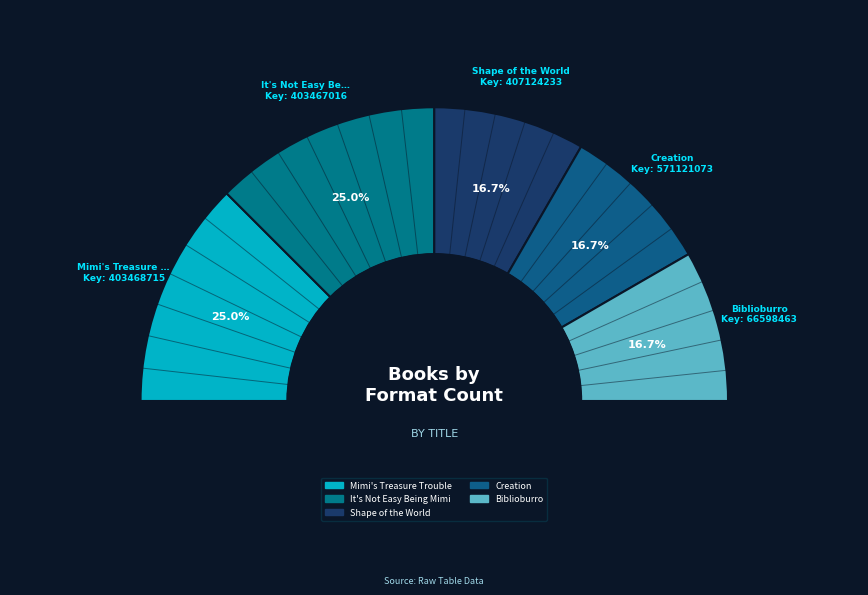

The Shape of the World slice represents 7% of the pie. True or false?

False